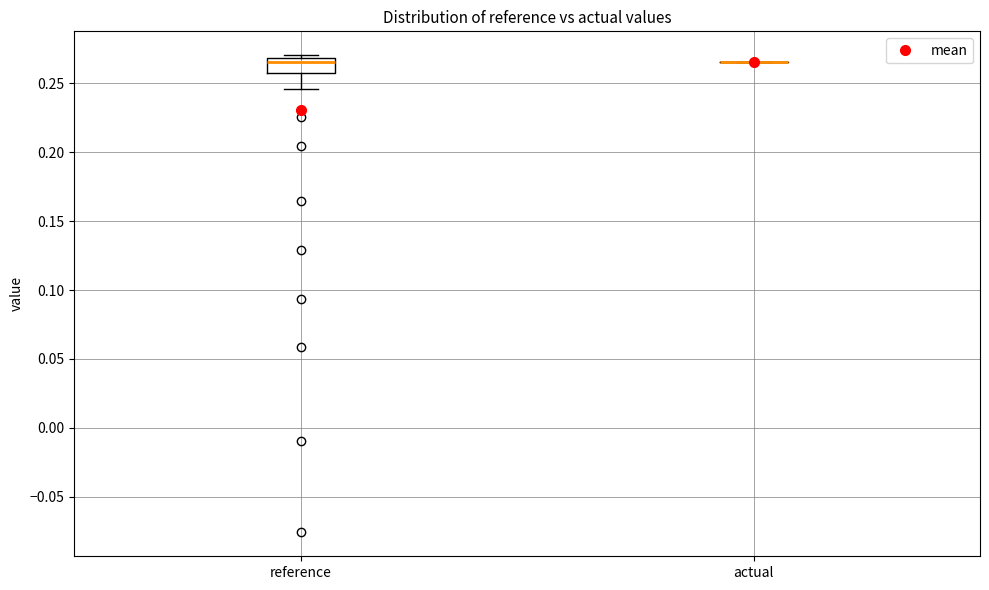

Which box is the tallest, from its lower edge to its upper edge?

reference